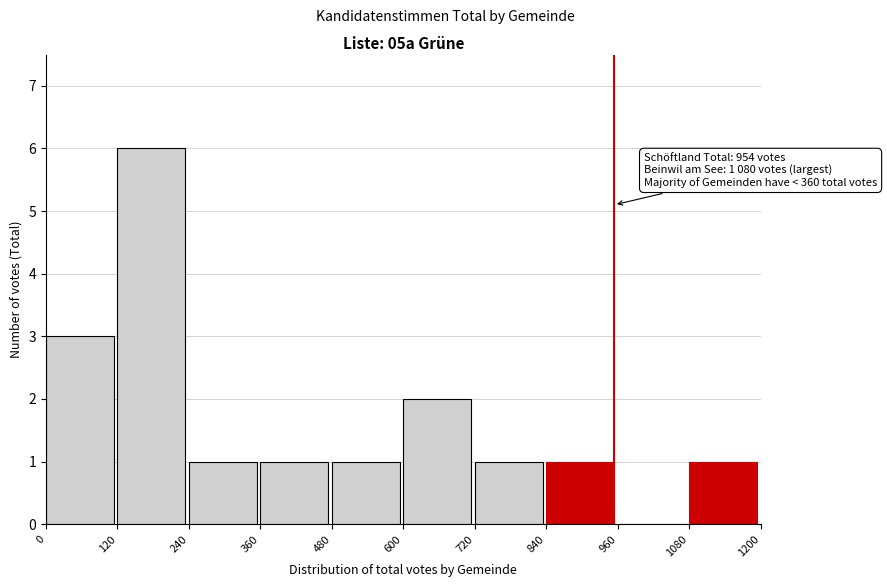

Which range on the x-axis has the tallest bar?

120 to 240